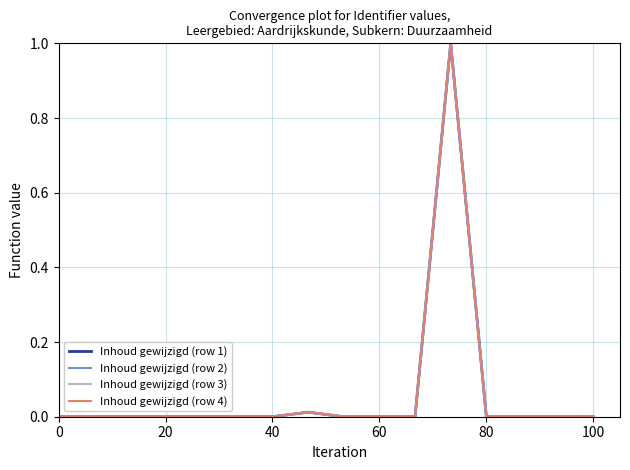

True or false: Inhoud gewijzigd (row 4) and Inhoud gewijzigd (row 3) intersect in this chart.

False